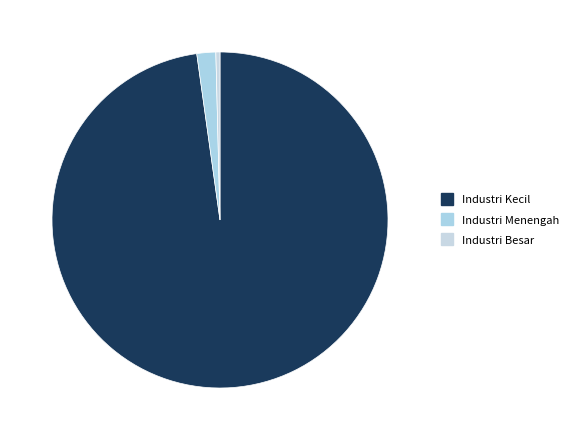

To the nearest percent, what is the combined percentage of Industri Menengah and Industri Besar?

2%